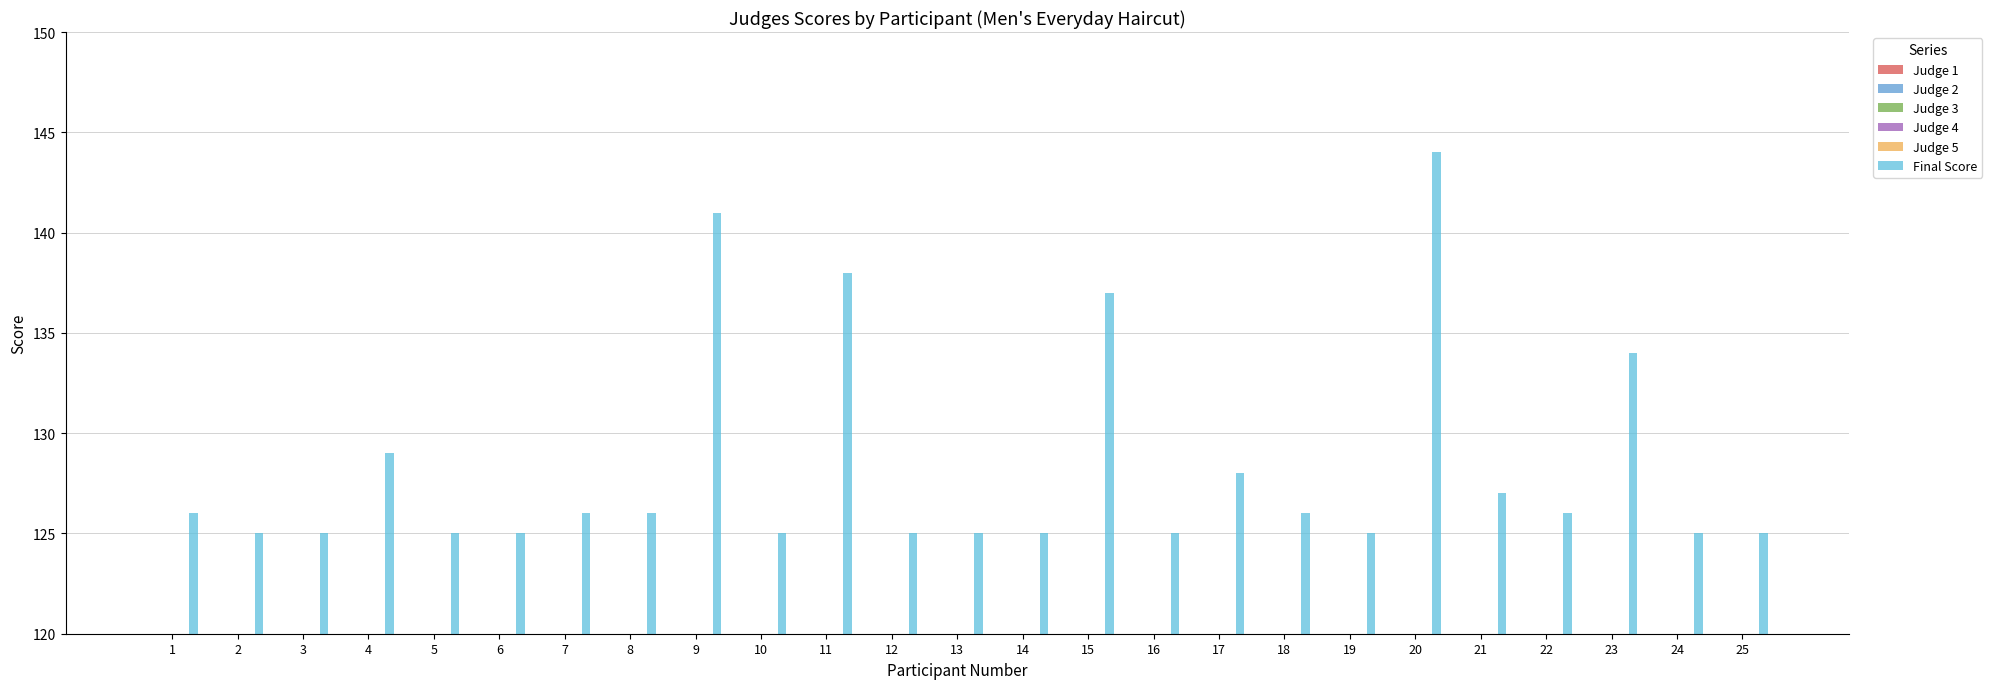

What value does the Judge 1 series have at 8?

25